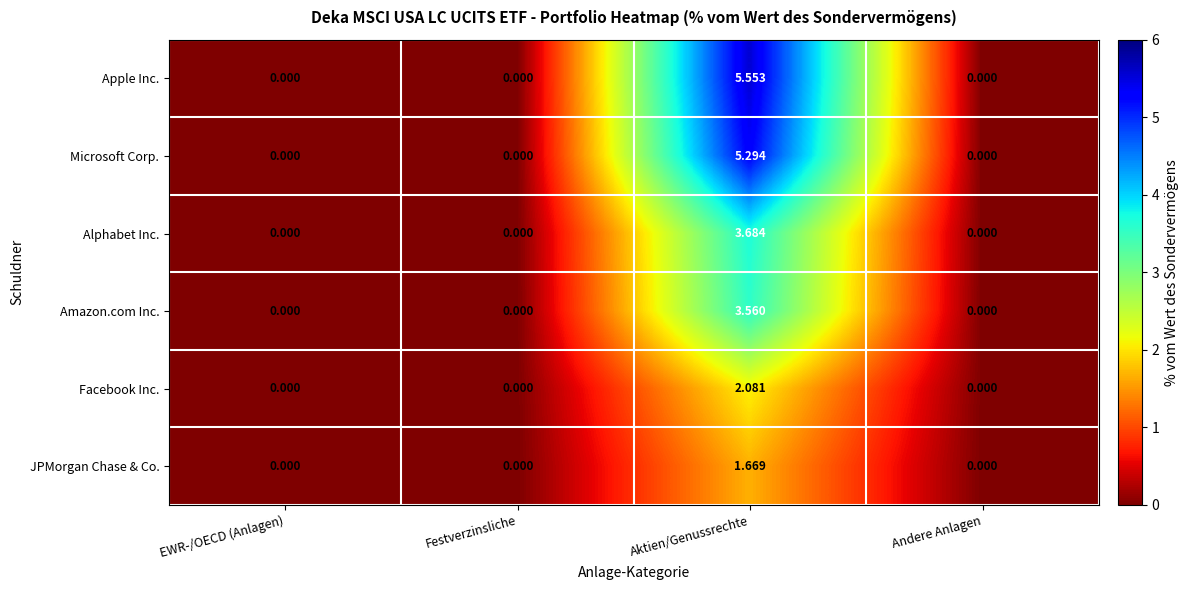

List the series in order of their peak value, highest first.

Apple Inc., Microsoft Corp., Alphabet Inc., Amazon.com Inc., Facebook Inc., JPMorgan Chase & Co.